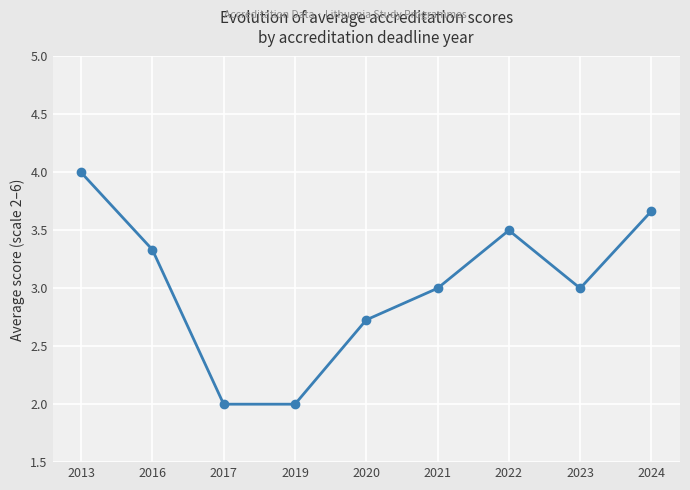

What is the change in value from 2021 to 2022?

+0.5